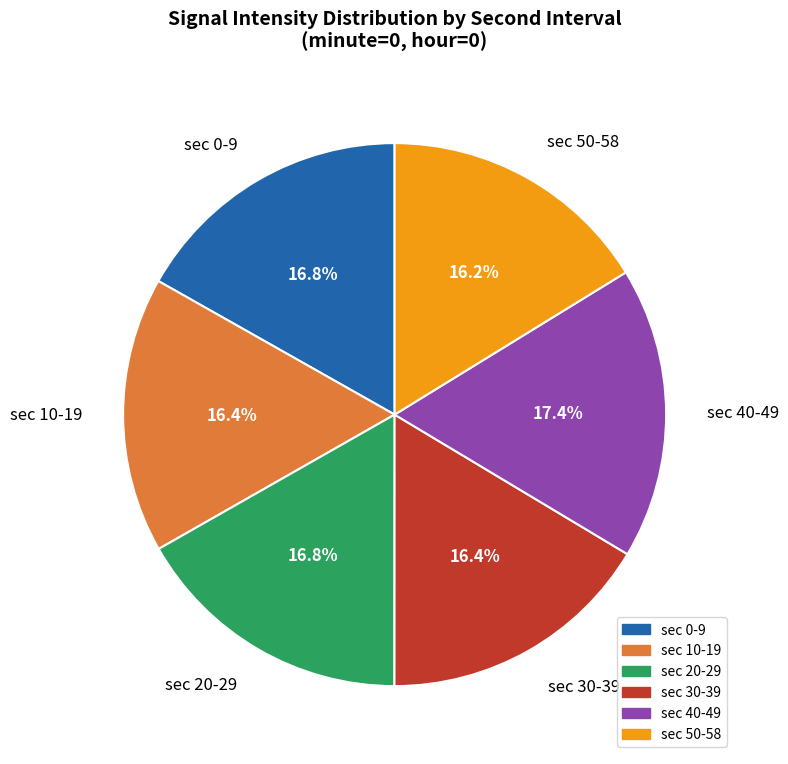

What is the ratio of the value at sec 30-39 to the value at sec 50-58?

1.0